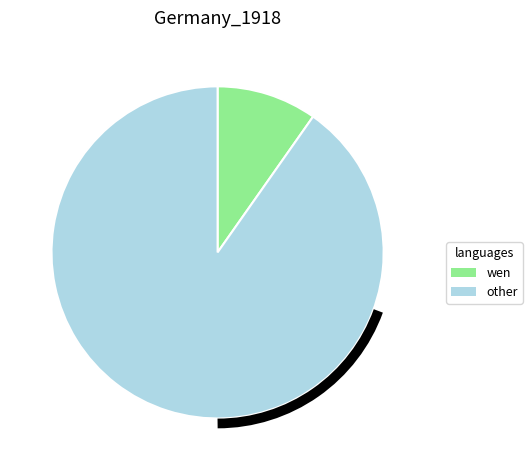

The wen slice represents 10% of the pie. True or false?

True